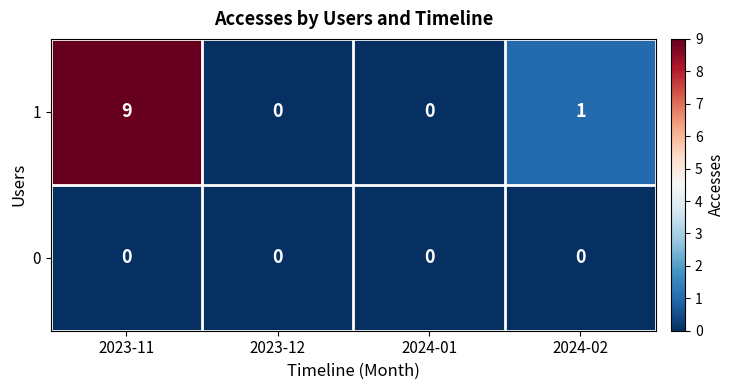

The 1 series shows 9 at 2023-11. True or false?

True